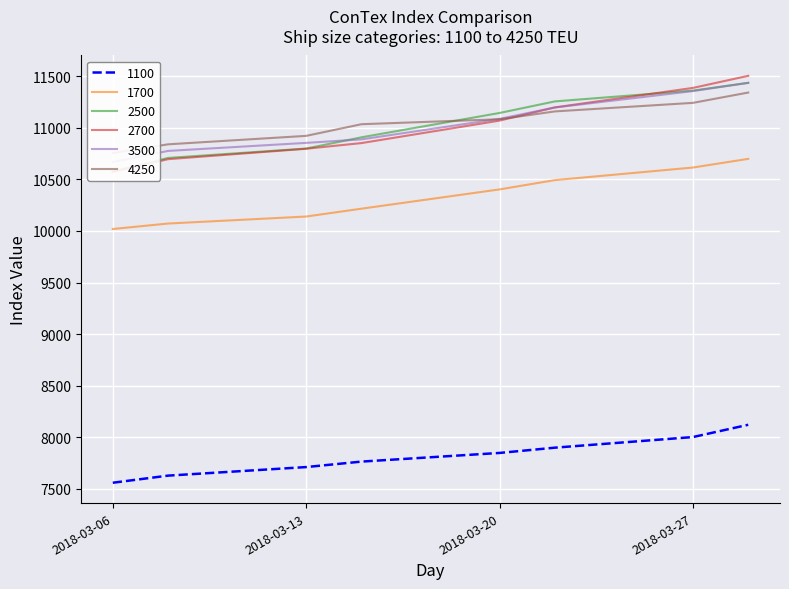

Which series has the largest range (max minus min)?

2700